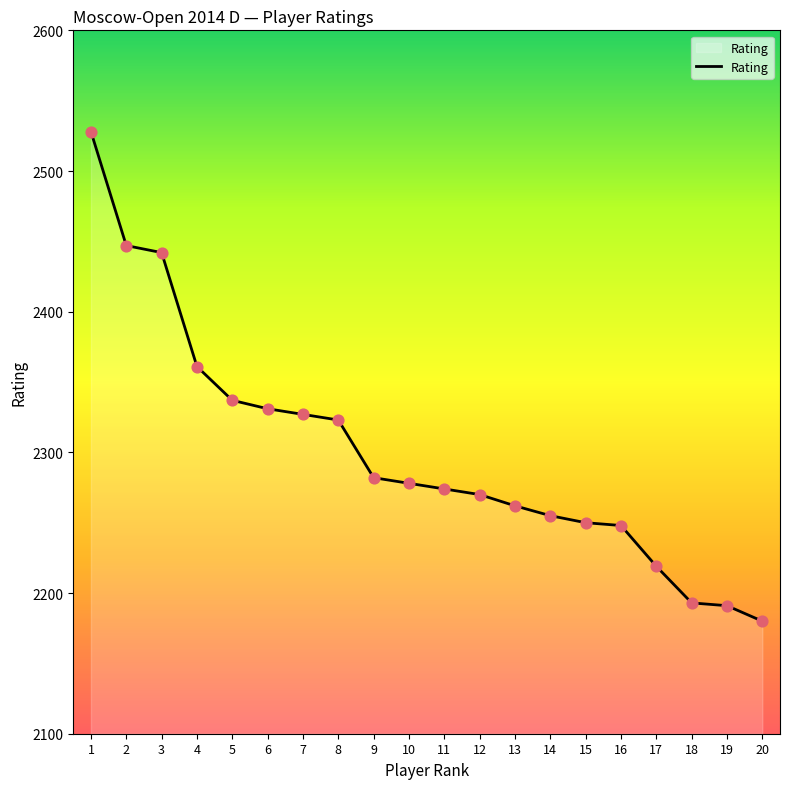

What is the ratio of the value at 14 to the value at 5?

1.0